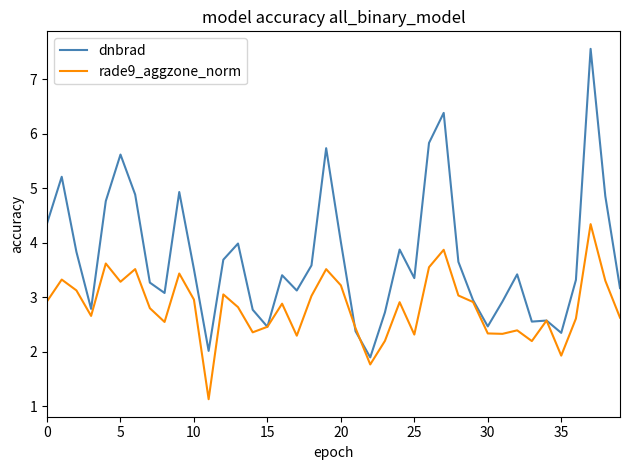

After their last crossing, which series has the higher values: rade9_aggzone_norm or dnbrad?

dnbrad